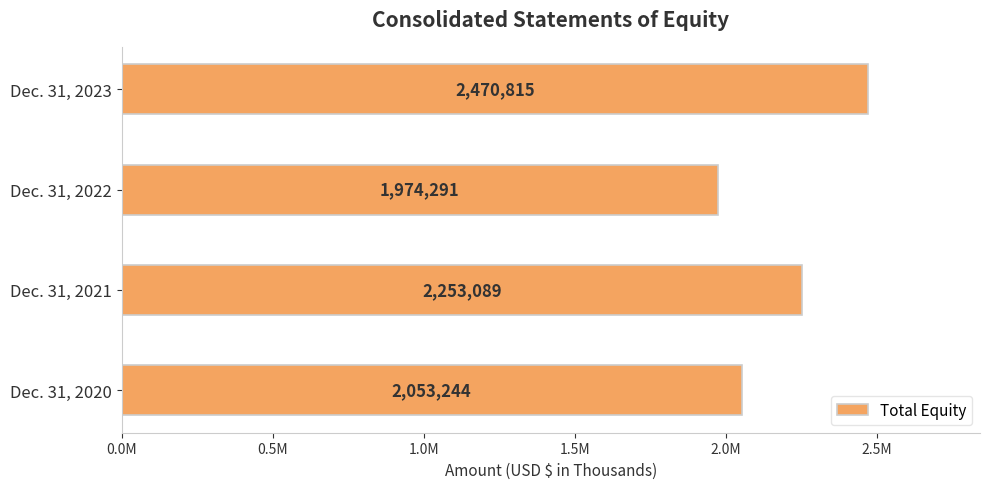

What is the smallest value displayed?

1974291